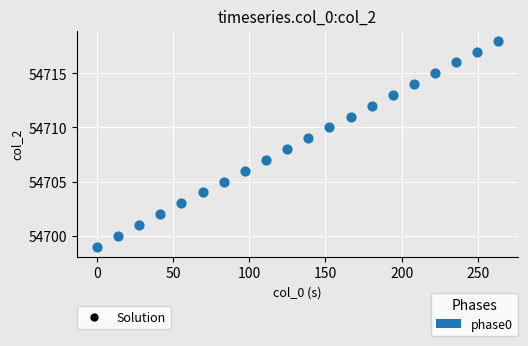

What is the range of Y values (max minus min)?

19